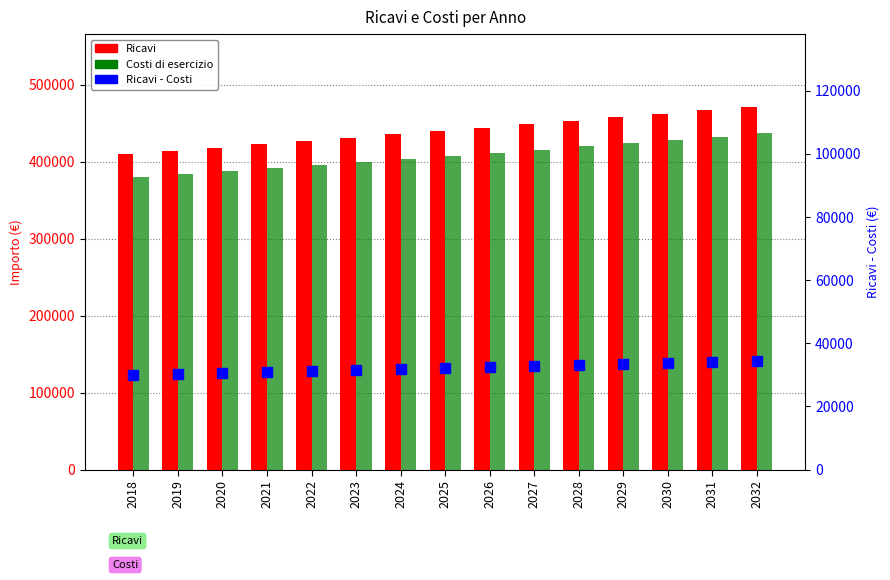

What is the average value of the Ricavi - Costi series?

32193.8